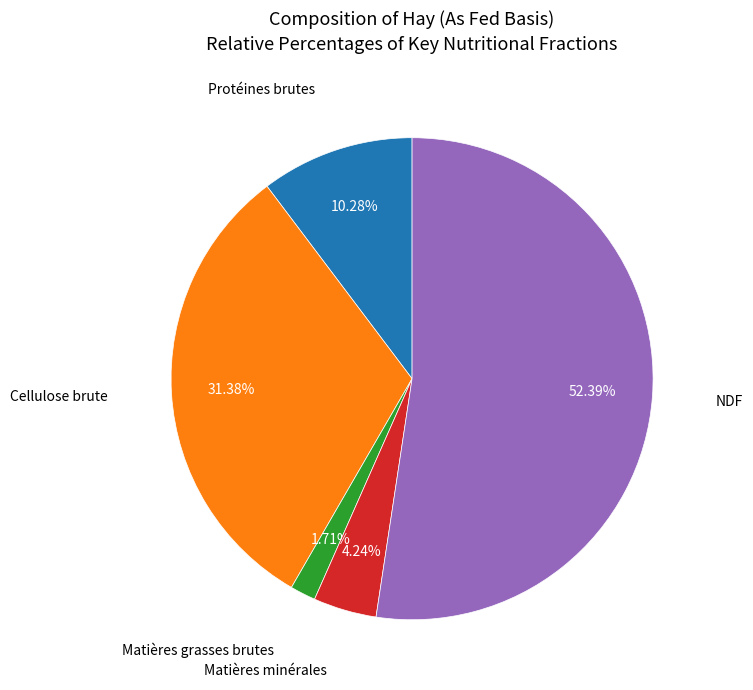

Between Matières grasses brutes and Cellulose brute, which is larger?

Cellulose brute